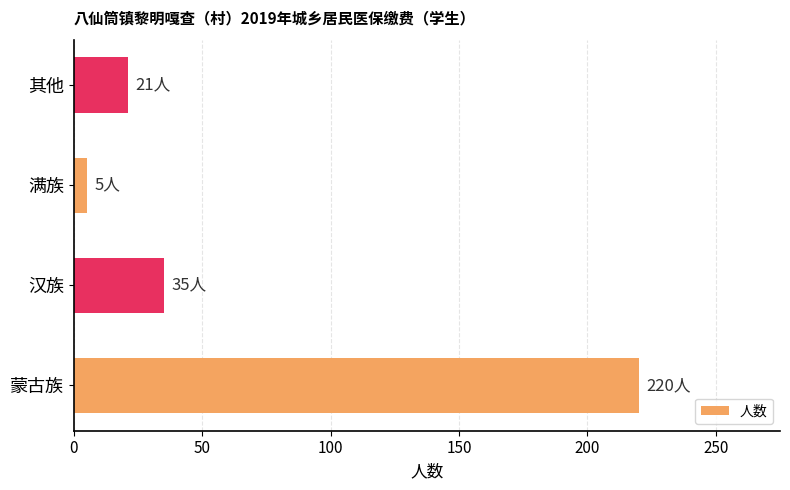

Rank the categories by value from highest to lowest.

蒙古族, 汉族, 其他, 满族